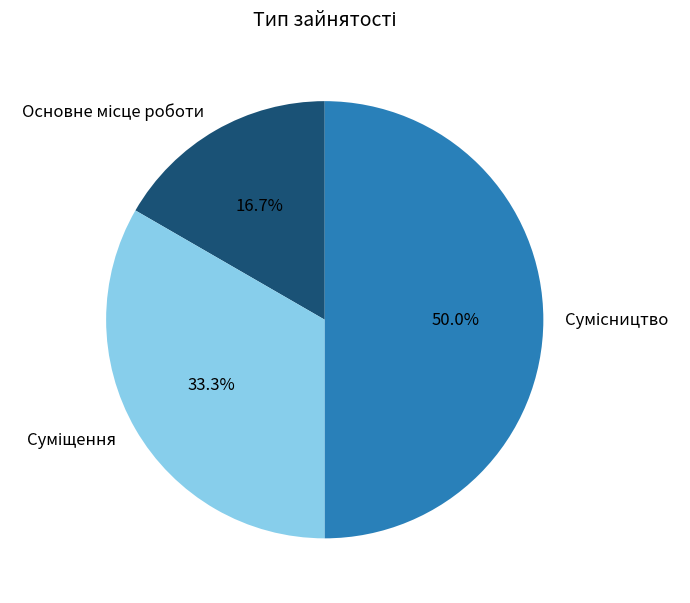

What is the largest slice in the pie chart?

Сумісництво